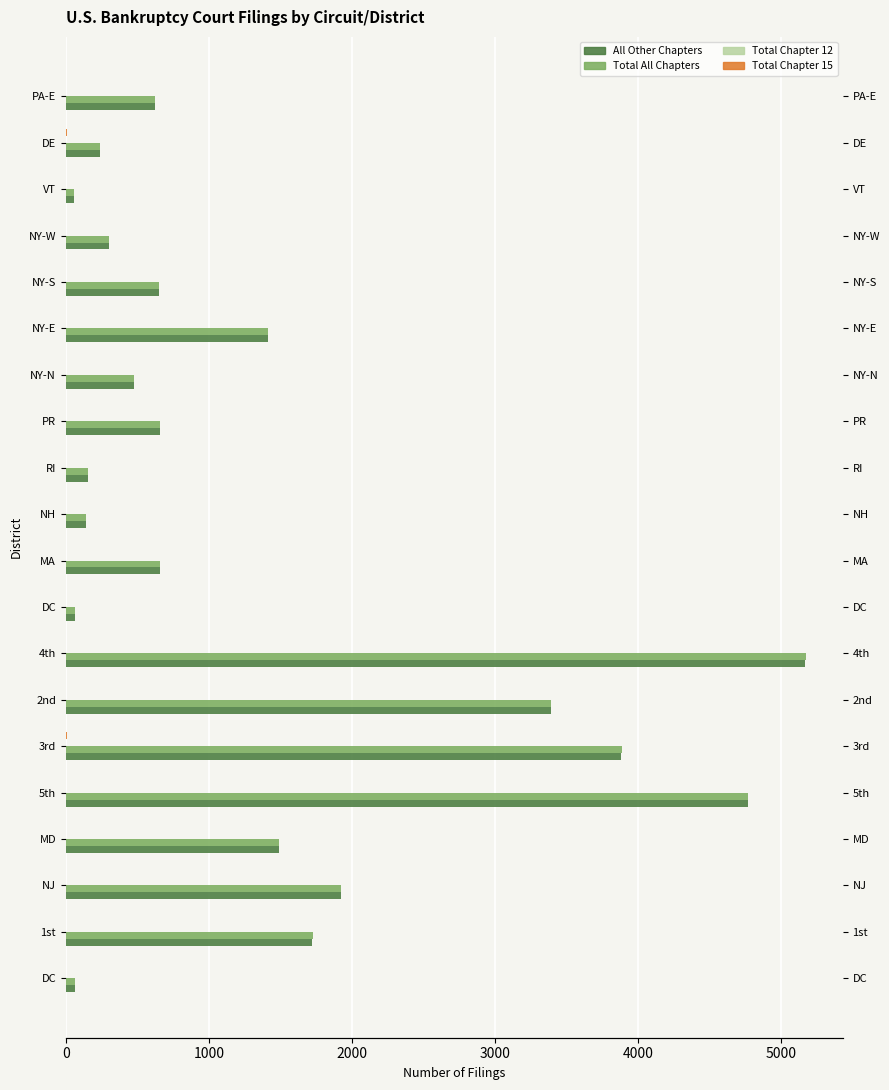

Reading left to right, transcribe all the data shown in this chart.

All Other Chapters: 66	1724	1922	1493	4768	3884	3389	5170	66	657	143	153	657	476	1414	655	301	55	236	625
Total All Chapters: 66	1725	1922	1493	4769	3891	3393	5173	66	657	143	153	657	476	1414	655	301	55	236	625
Total Chapter 12: 0	1	0	0	1	1	1	3	0	0	0	0	1	0	0	0	0	0	0	0
Total Chapter 15: 0	0	0	0	0	6	3	0	0	0	0	0	0	0	0	3	0	0	6	0